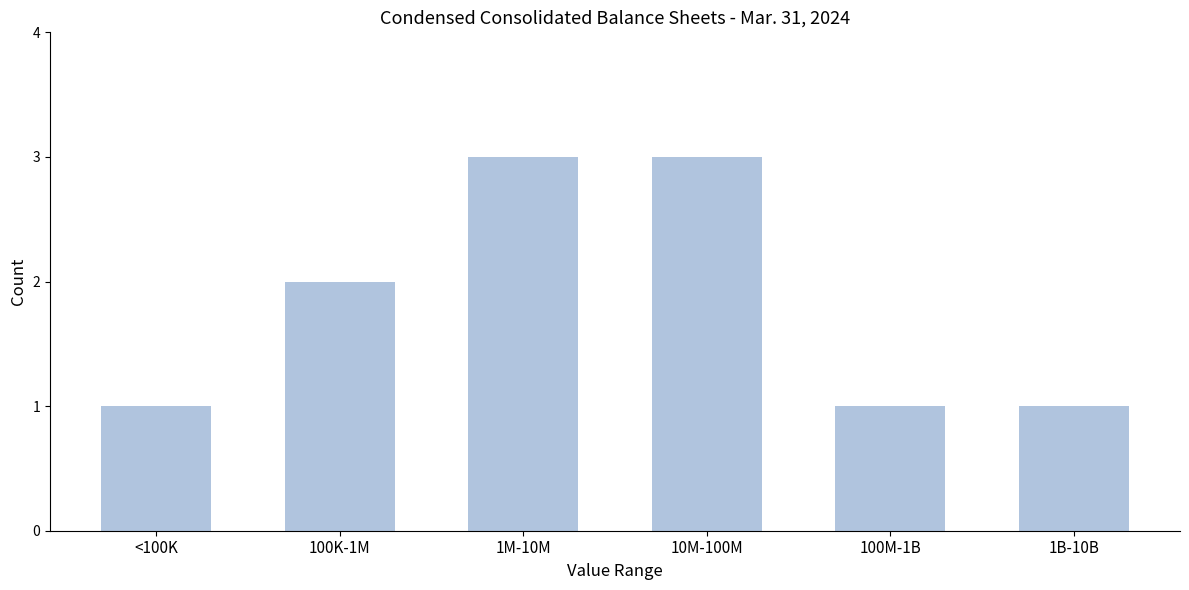

Reading right to left, list all the values displayed in this chart.

1B-10B=1	100M-1B=1	10M-100M=3	1M-10M=3	100K-1M=2	<100K=1